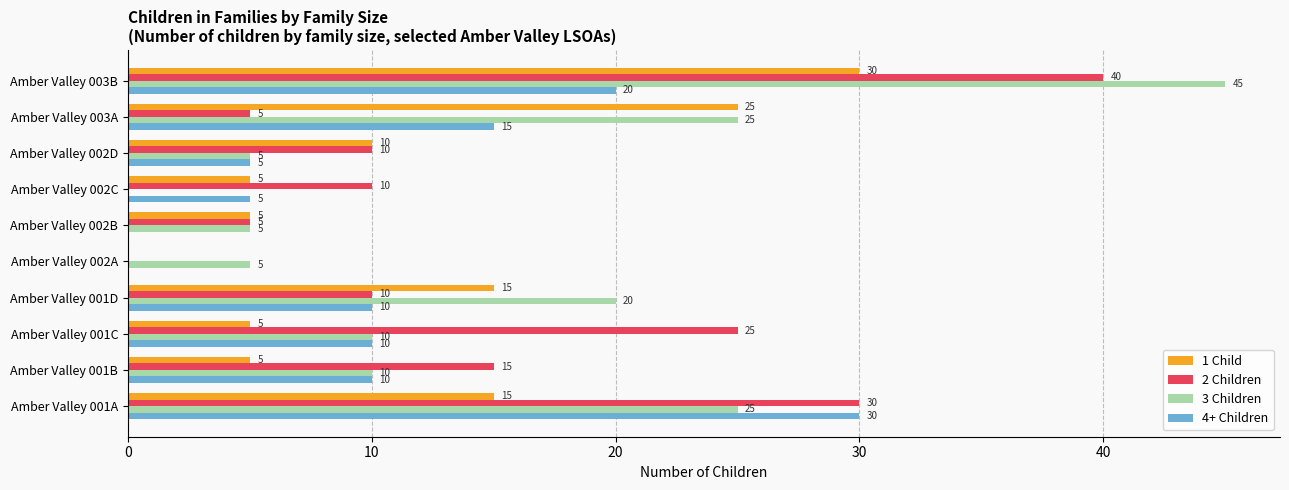

At which label does 4+ Children reach its peak?

Amber Valley 001A